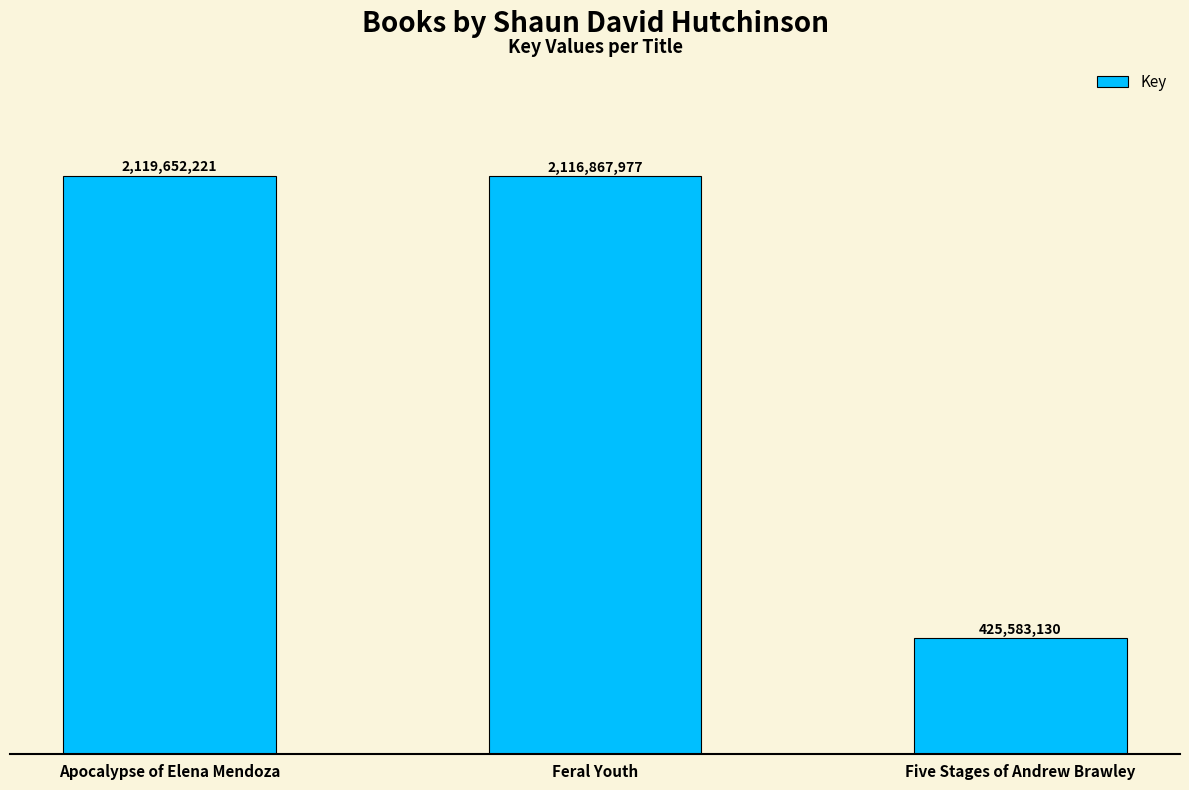

What is the difference between the maximum and minimum values?

1694069091